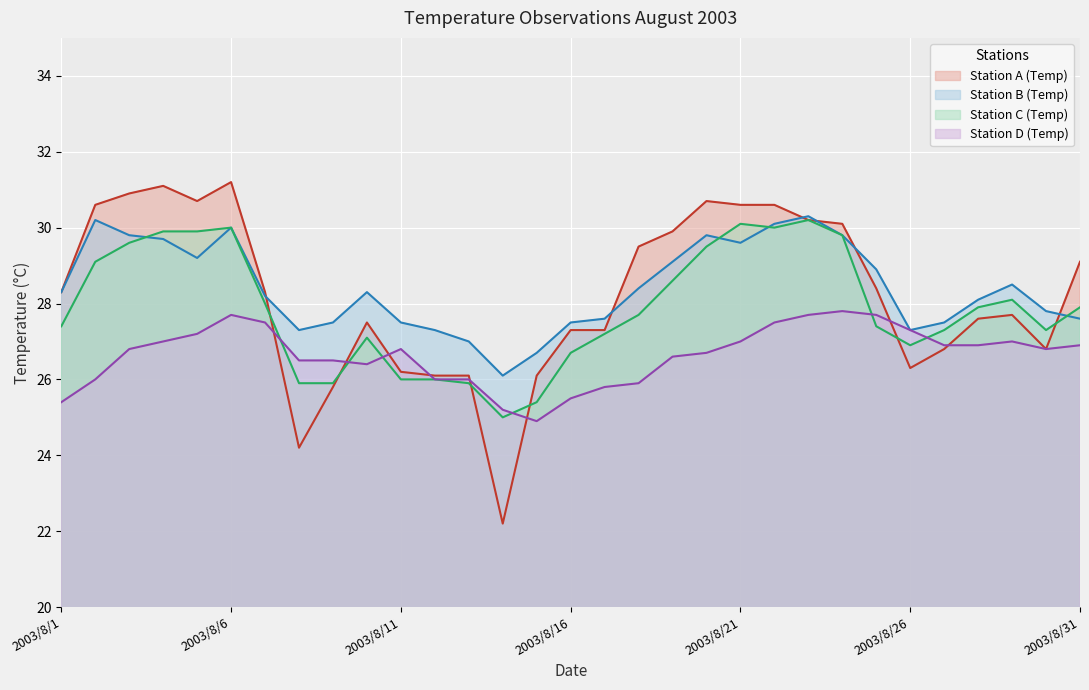

What are all the series names shown in the legend?

Station A (Temp), Station B (Temp), Station C (Temp), Station D (Temp)